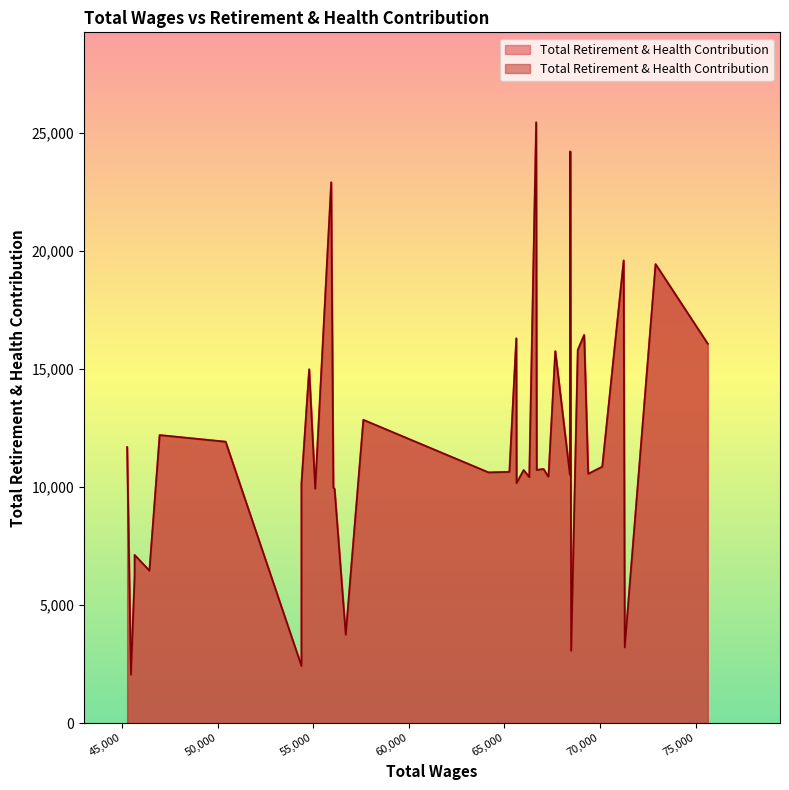

True or false: the data has more than 2 interior local peaks.

True